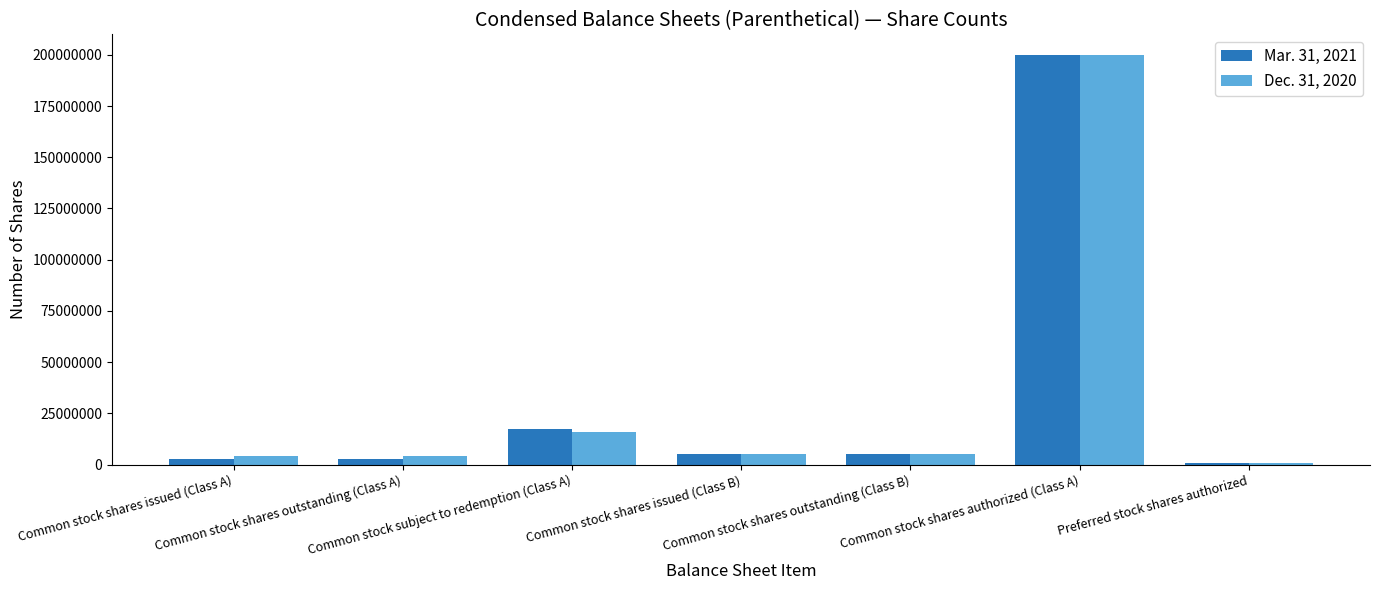

What value does the Mar. 31, 2021 series have at Common stock shares outstanding (Class A)?

2688803